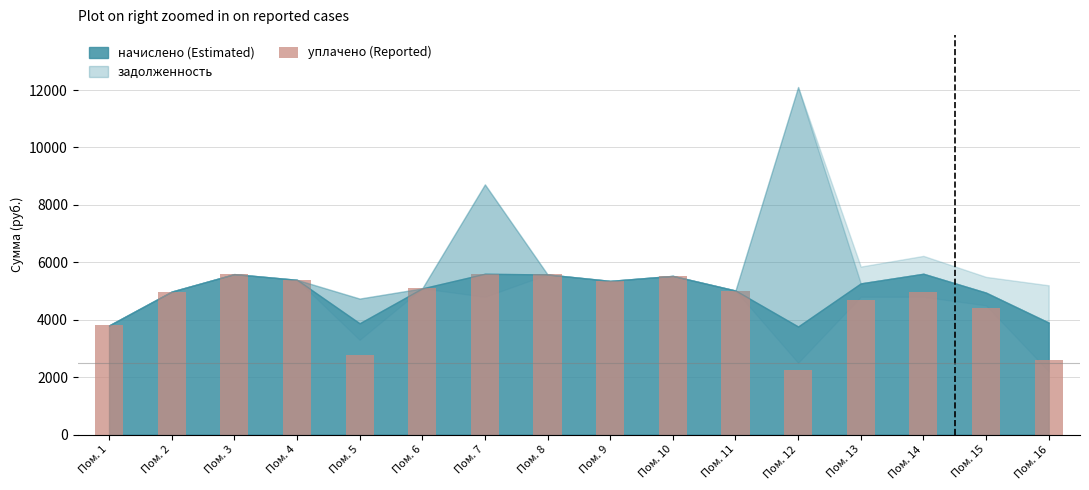

Read the value at Пом. 6.

5092.2